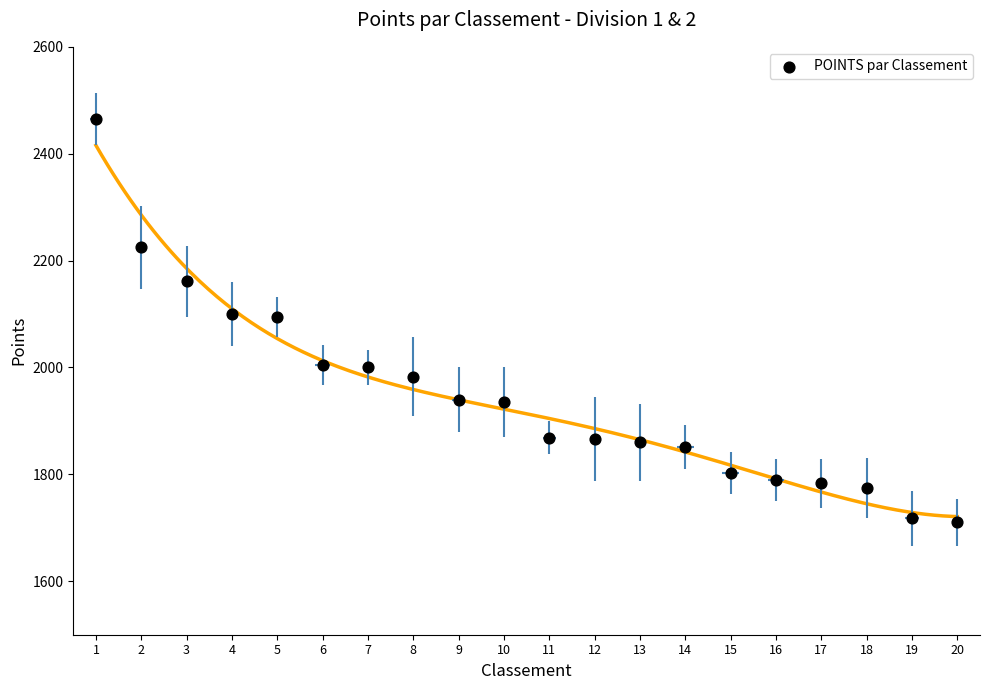

What is the change in value from 8 to 16?

-194